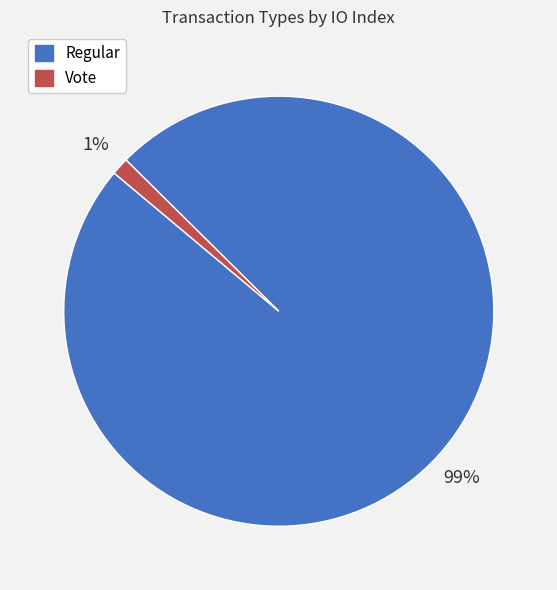

To the nearest percent, what percentage of the pie is Regular?

99%